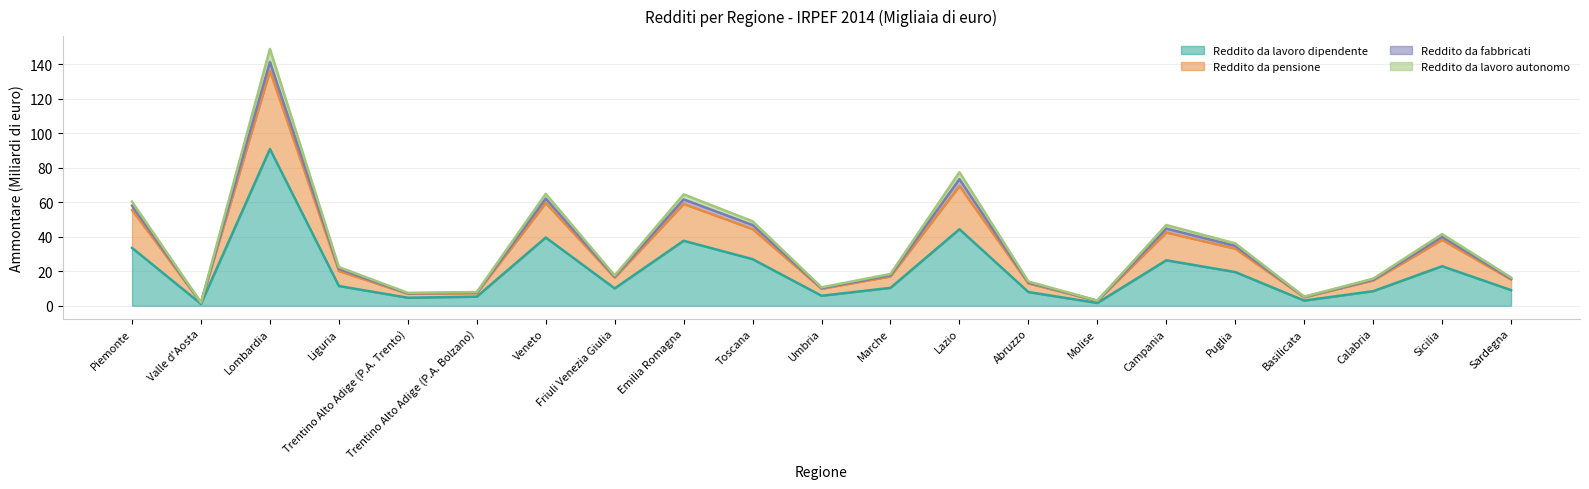

How many interior local peaks does the Reddito da lavoro dipendente (Ammontare) series have?

6